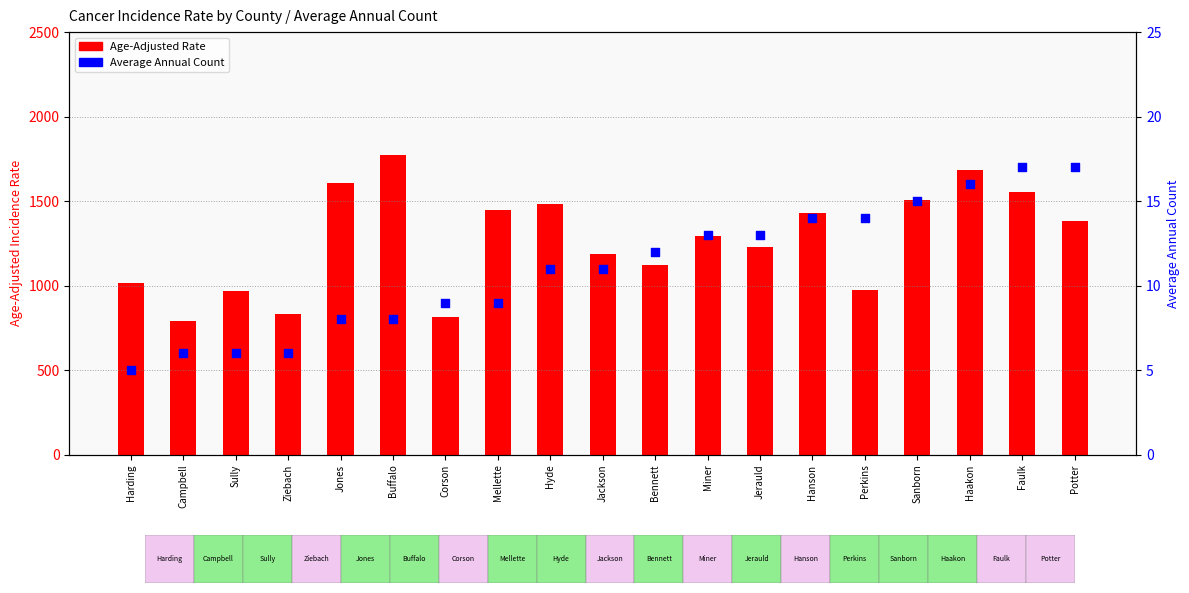

Which series has the largest Y range (max minus min)?

Age-Adjusted Rate